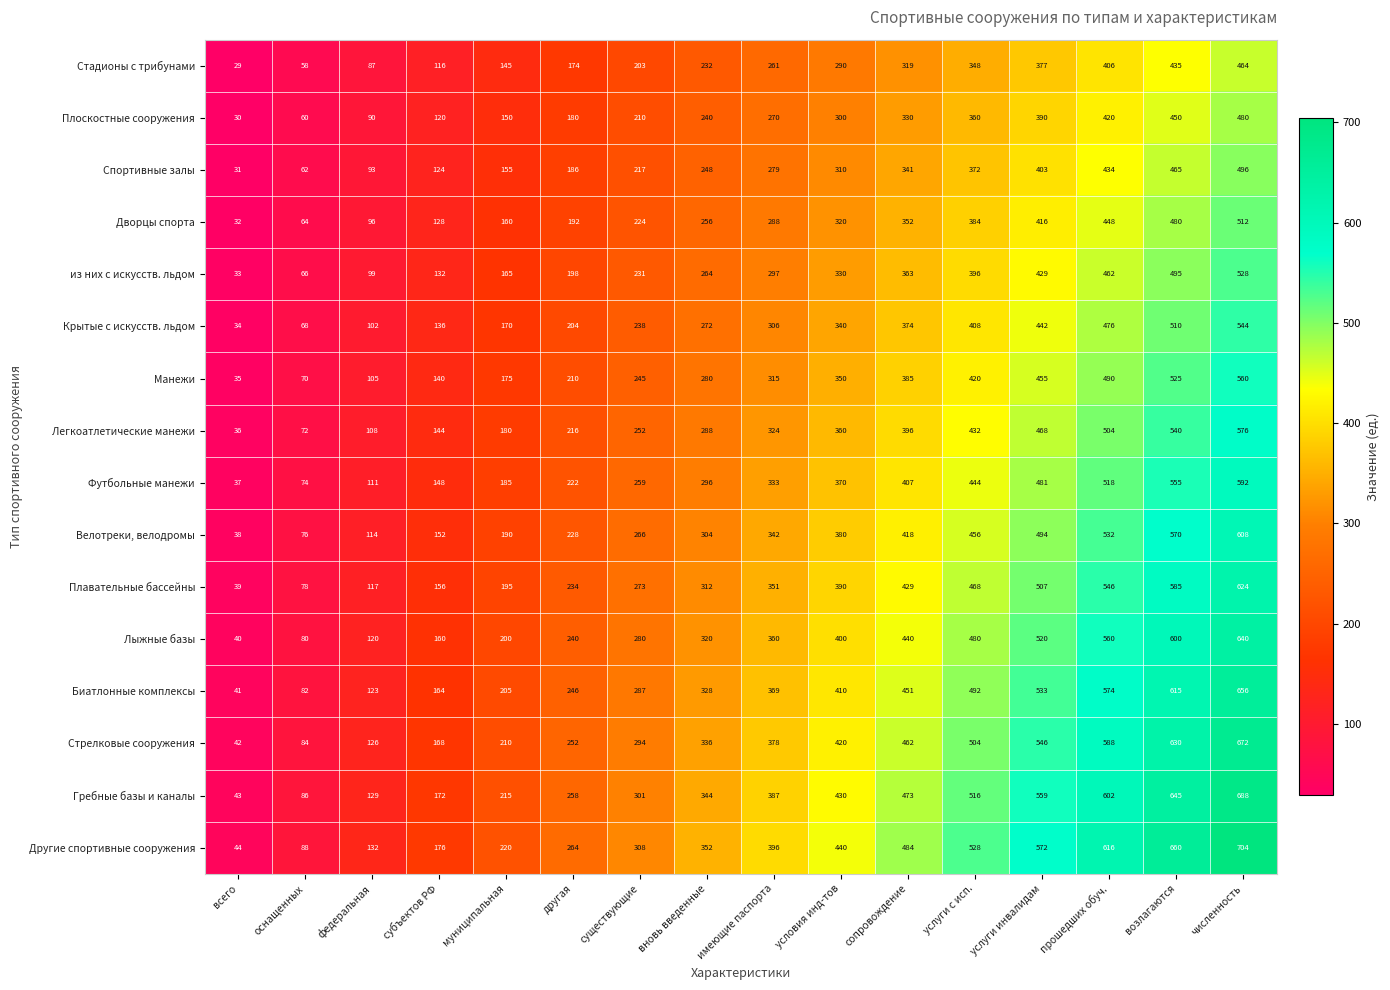

Which series has the largest total across all categories?

Другие спортивные сооружения